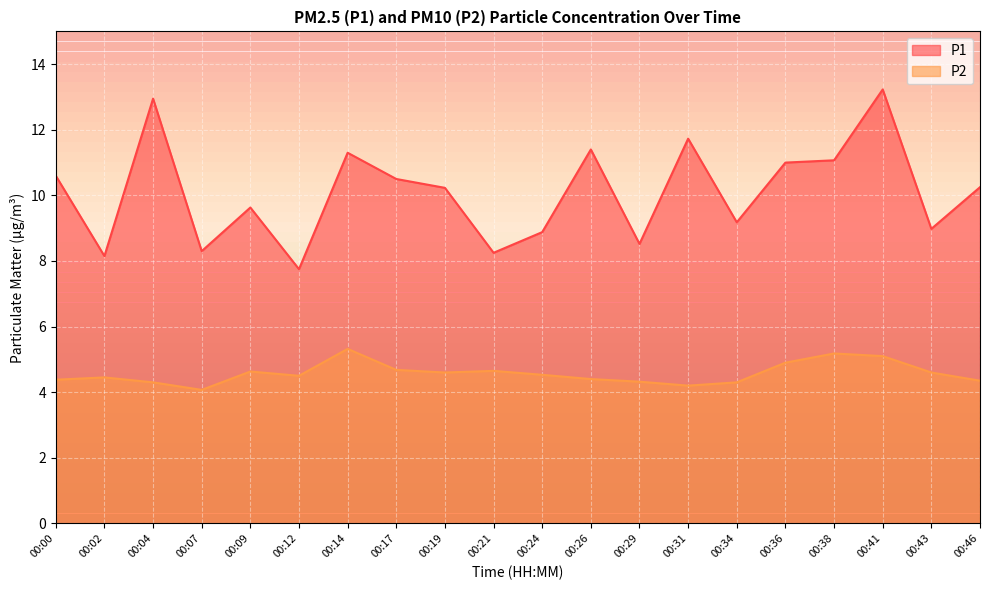

How many data points in P1 are less than 10?

9